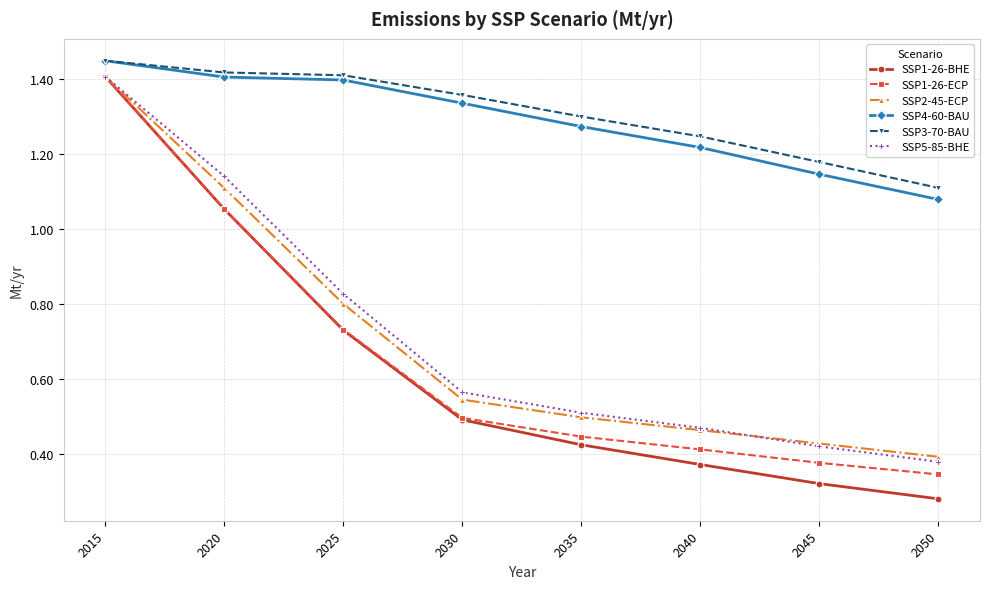

Between 2035 and 2040, which series saw the biggest shift?

SSP4-60-BAU